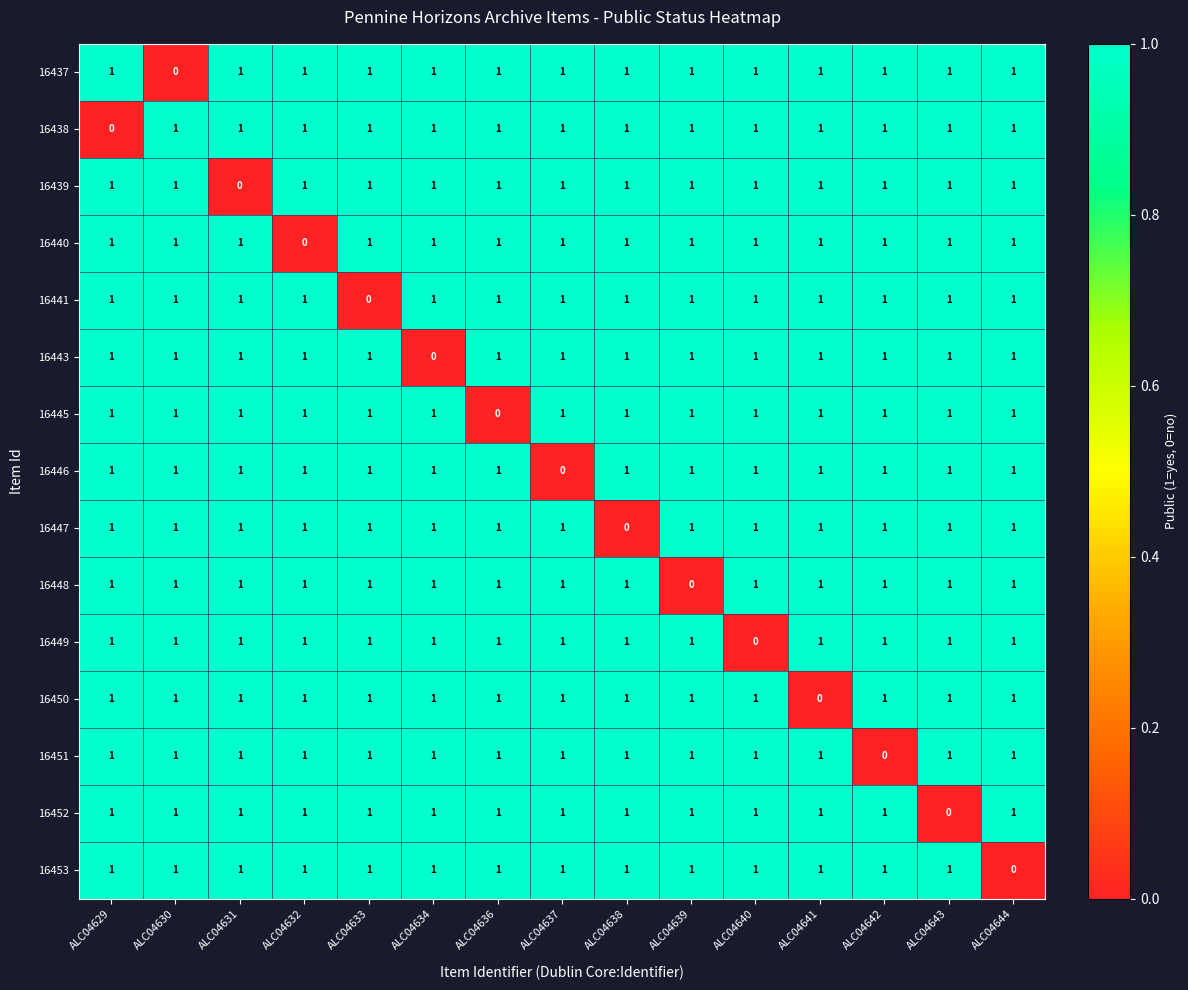

What is the difference between the highest and lowest values at ALC04644?

1